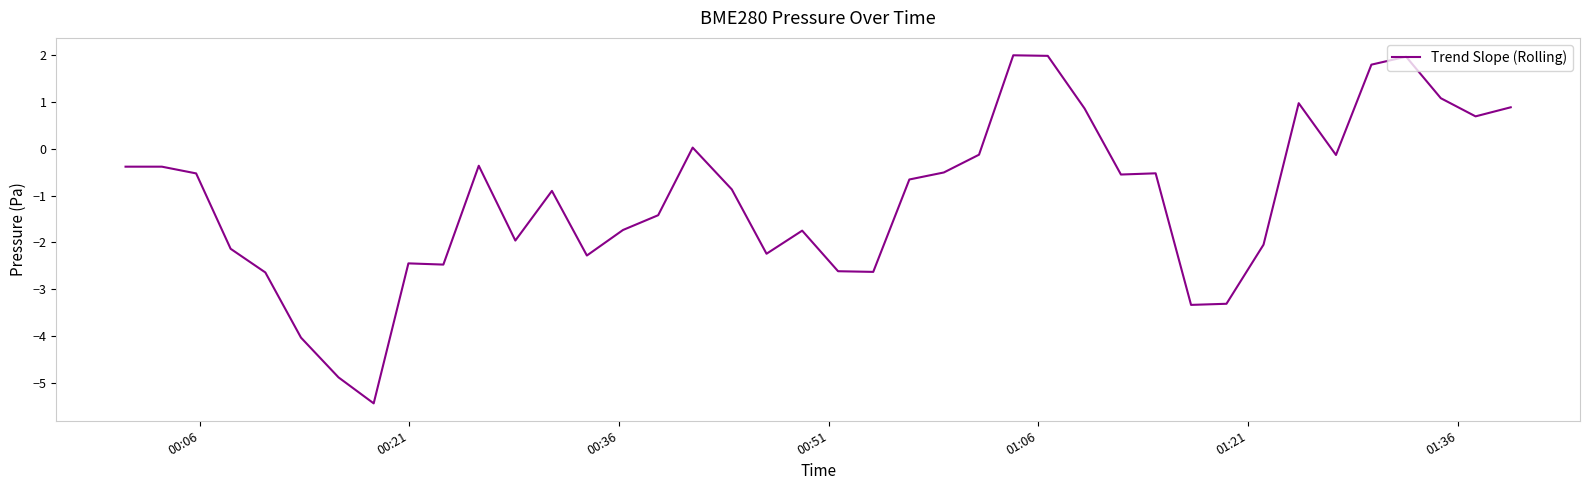

What is the minimum value shown in the chart?

-5.4